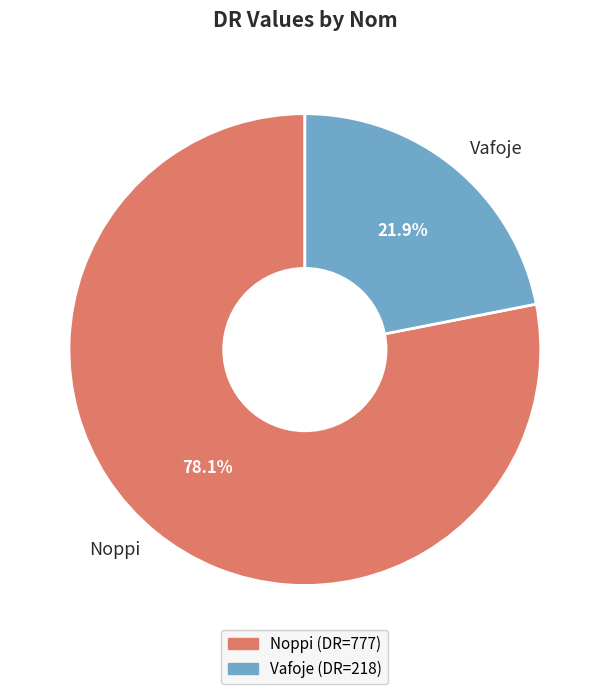

Which slice represents more than half of the pie?

Noppi